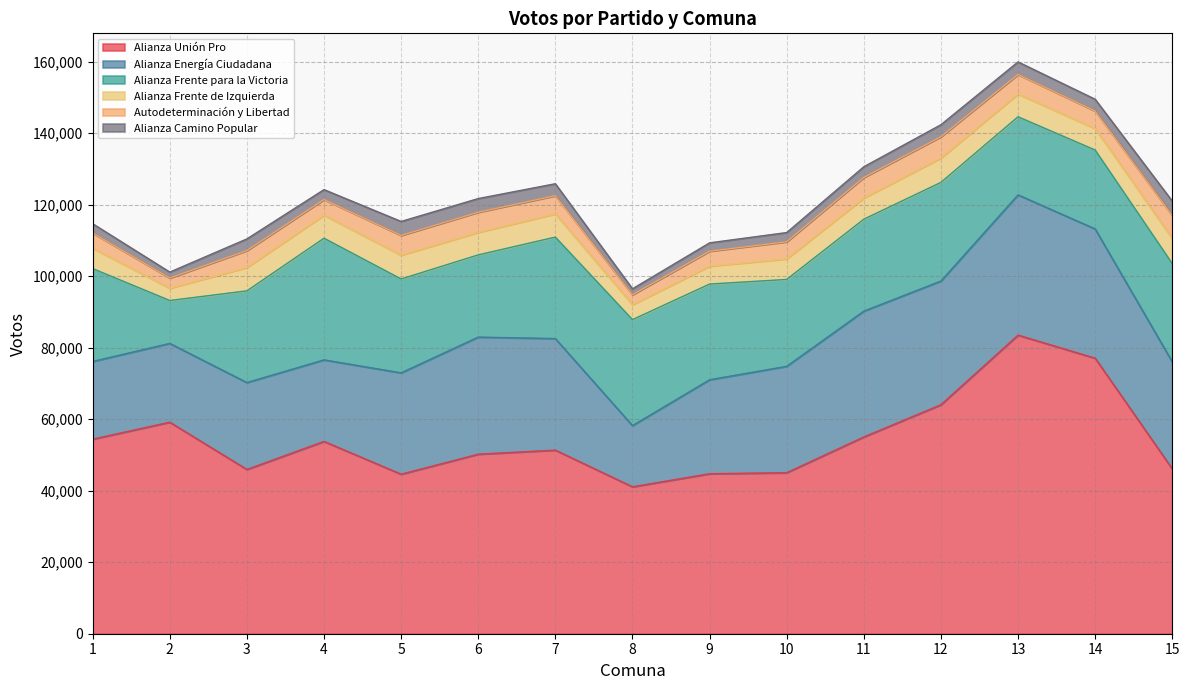

Is the value of Alianza Camino Popular at 12 greater than the value of Alianza Frente para la Victoria at 2?

No